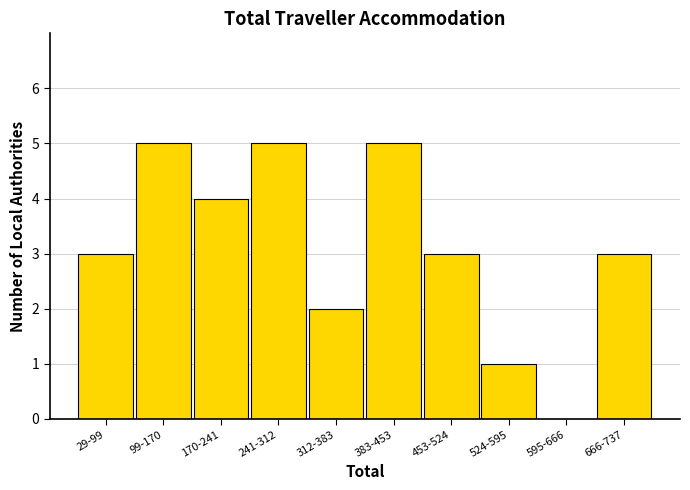

Reading left to right, list all the values displayed in this chart.

29-99=3	99-170=5	170-241=4	241-312=5	312-383=2	383-453=5	453-524=3	524-595=1	595-666=0	666-737=3